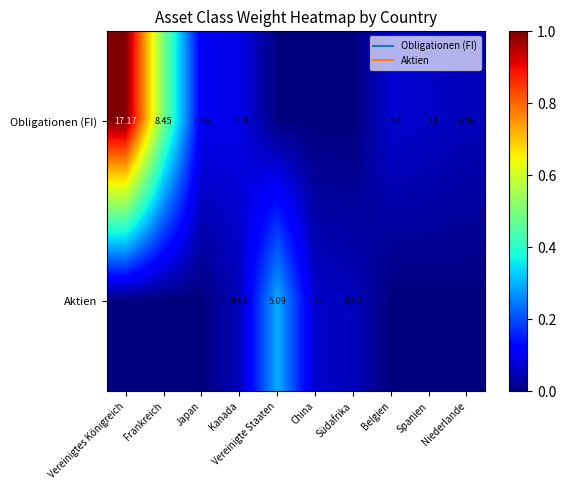

At Frankreich, list the series in order from smallest to largest.

Aktien, Obligationen (FI)